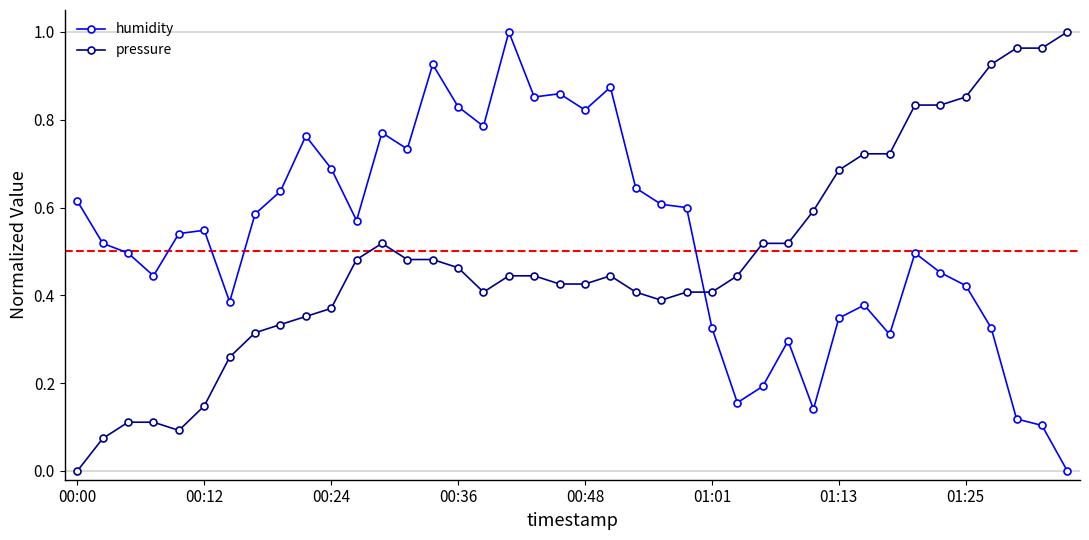

Rank the series by their average value, from highest to lowest.

humidity, pressure